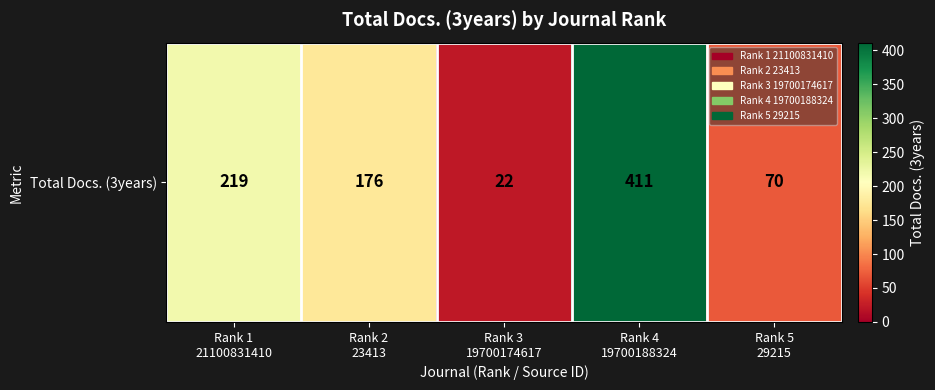

How many values are below 176?

2